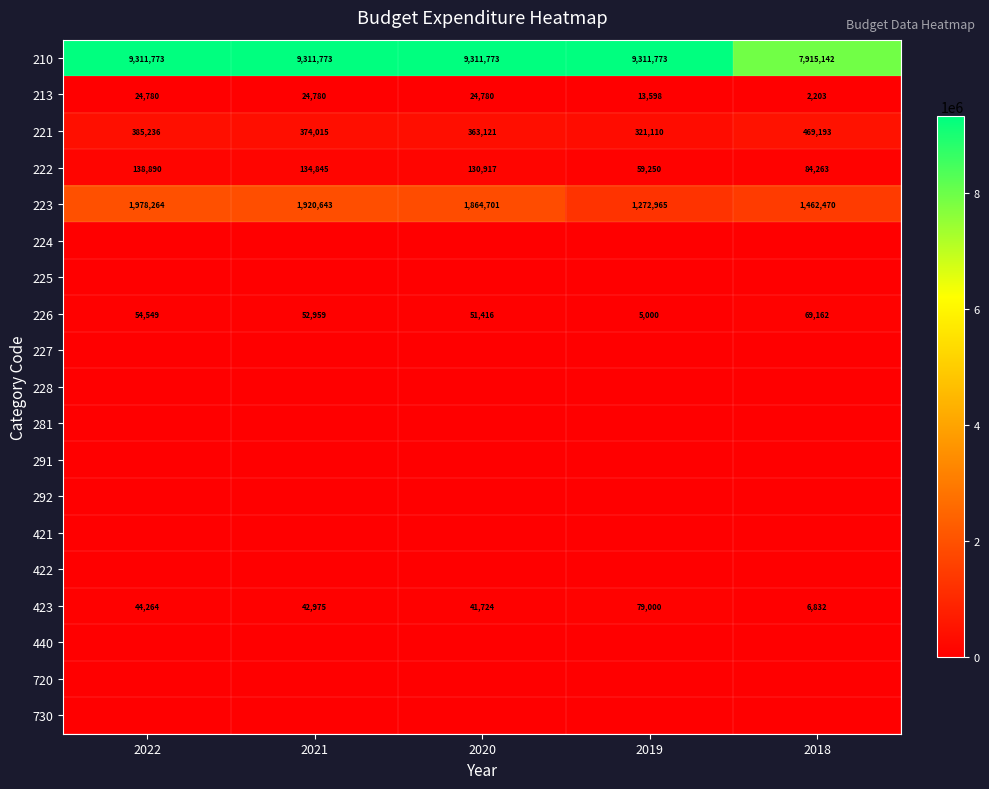

At which label does 223 first exceed 1864701?

2022